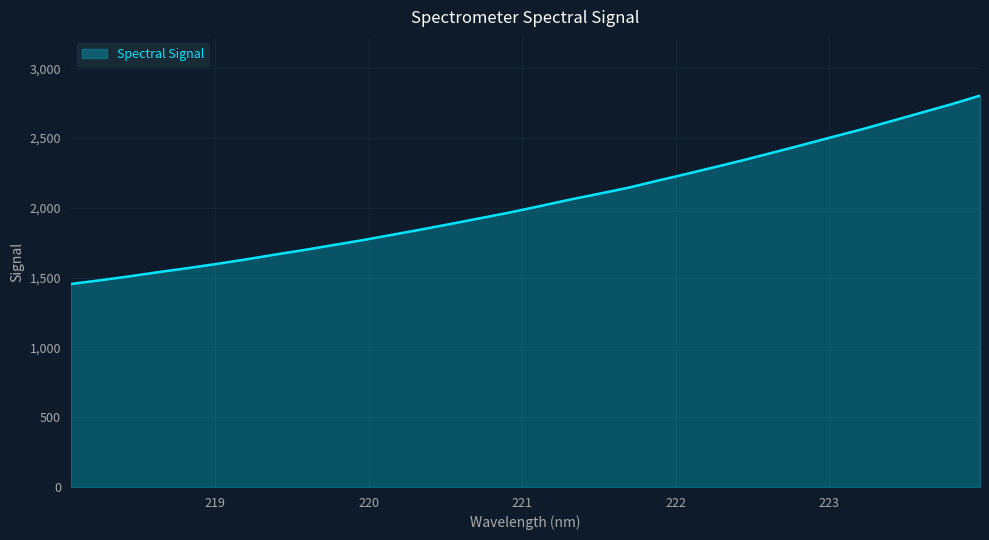

What is the difference between the maximum and minimum values?

1349.9